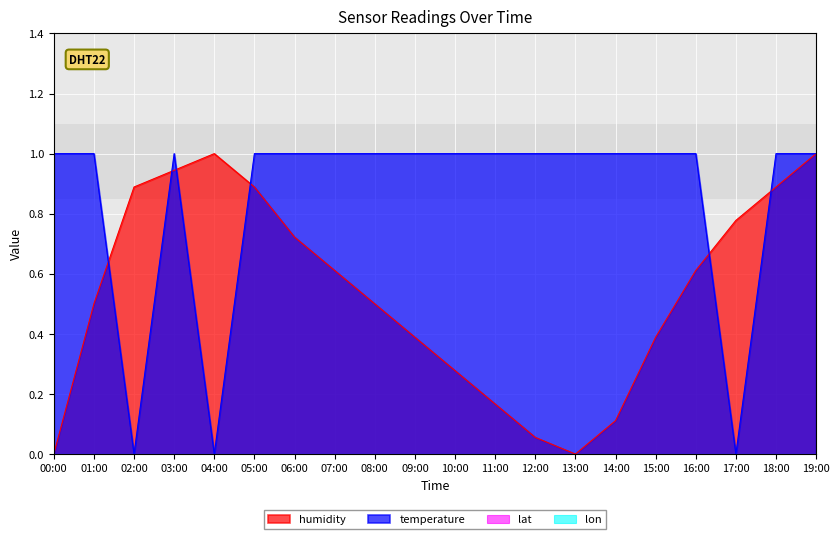

What is the average value of the temperature series?

0.8